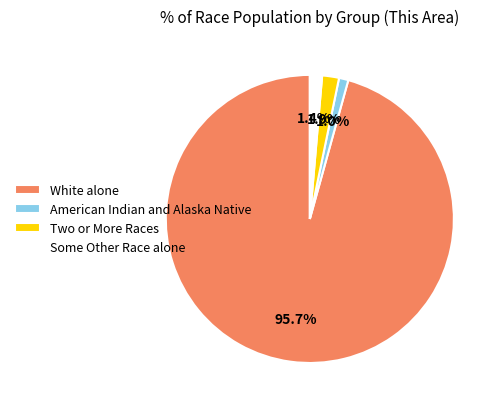

What is the majority slice?

White alone